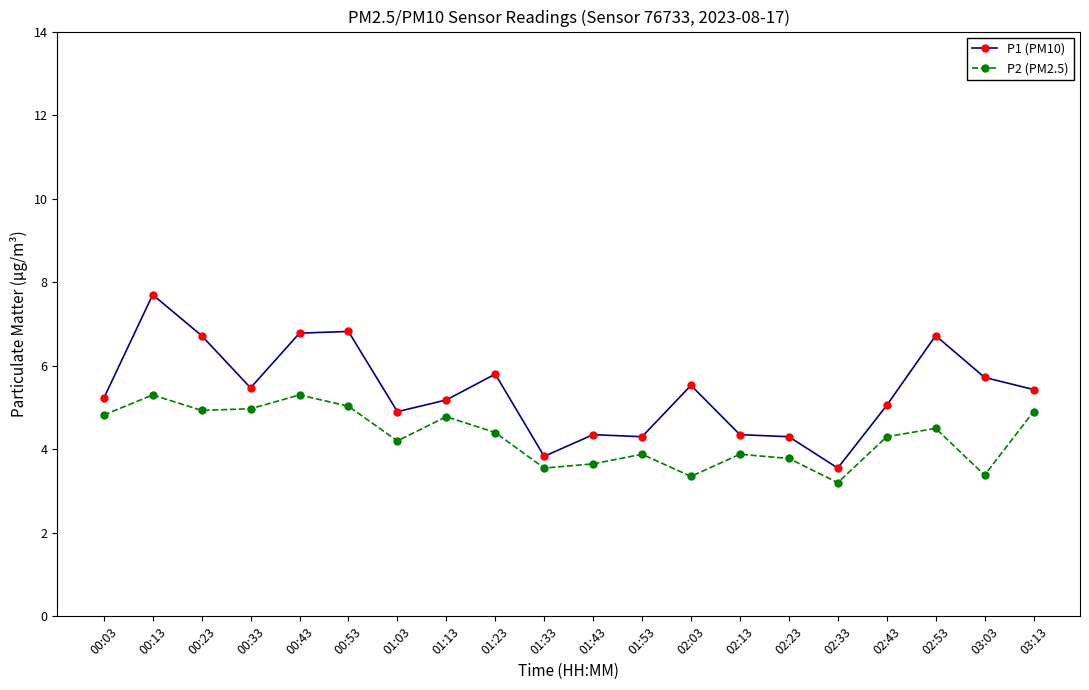

At which label does P1 (PM10) reach its peak?

00:13